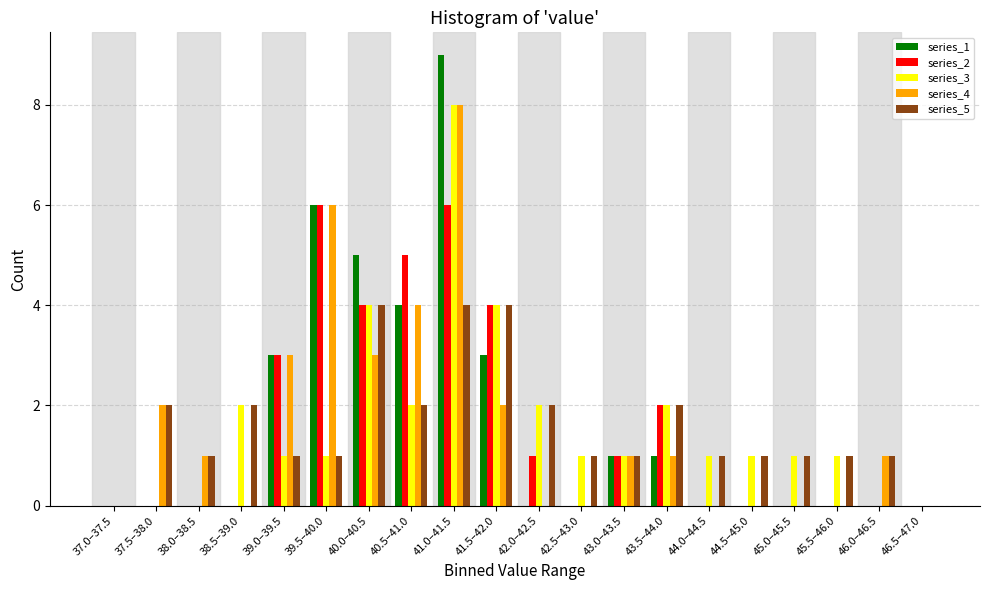

Which category has the highest value across all series?

41.0–41.5